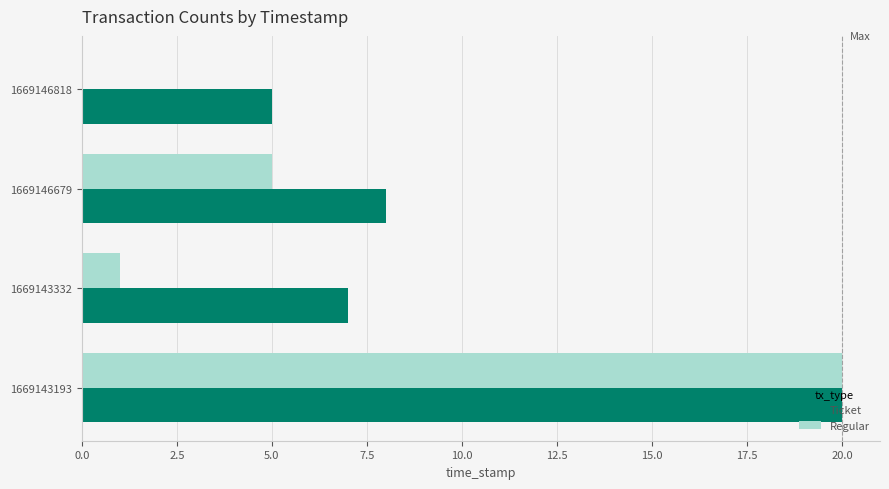

True or false: Ticket has a value of 5 at 1669146818.

True